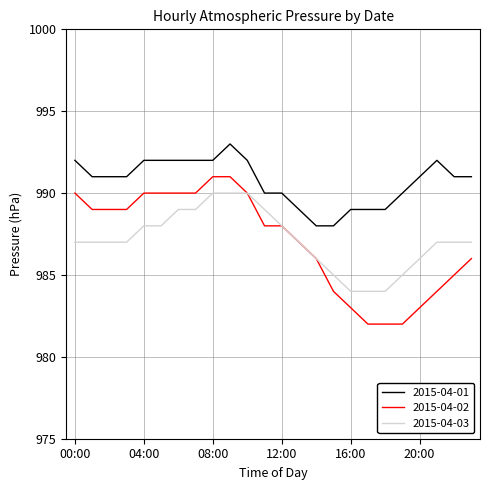

What is the highest value of the 2015-04-01 series?

993